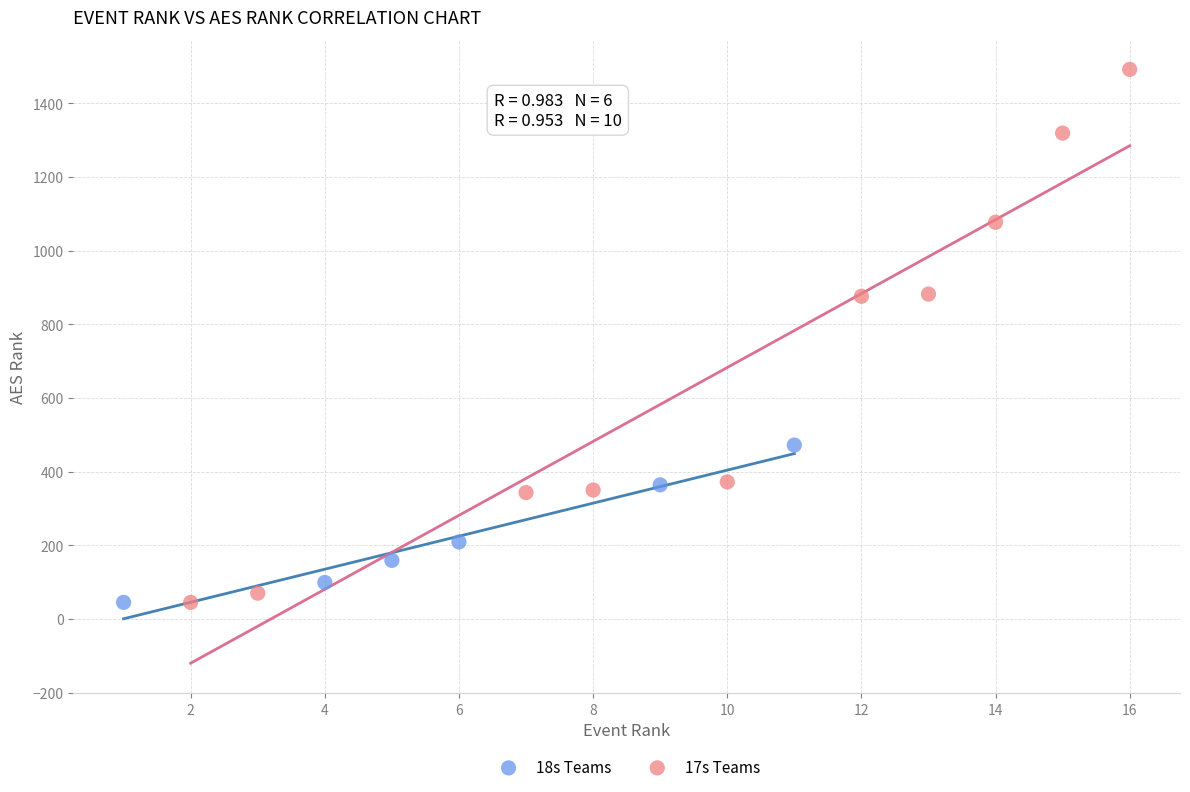

Which series contains the highest Y value?

17s Teams